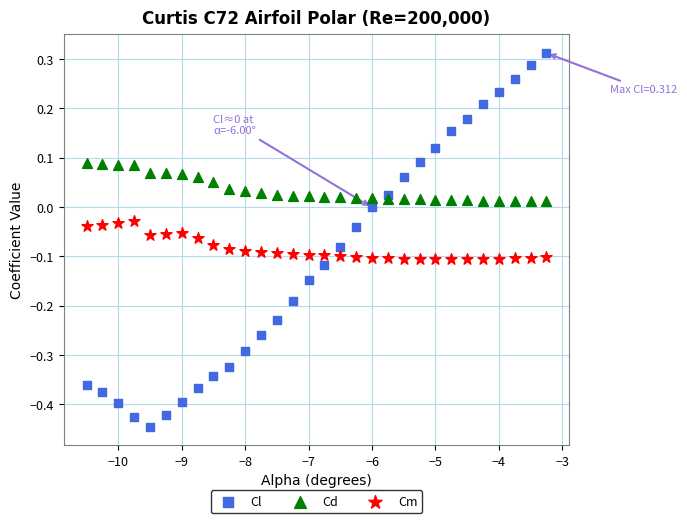

What is the X range (max minus min) for the scatter plot?

7.2